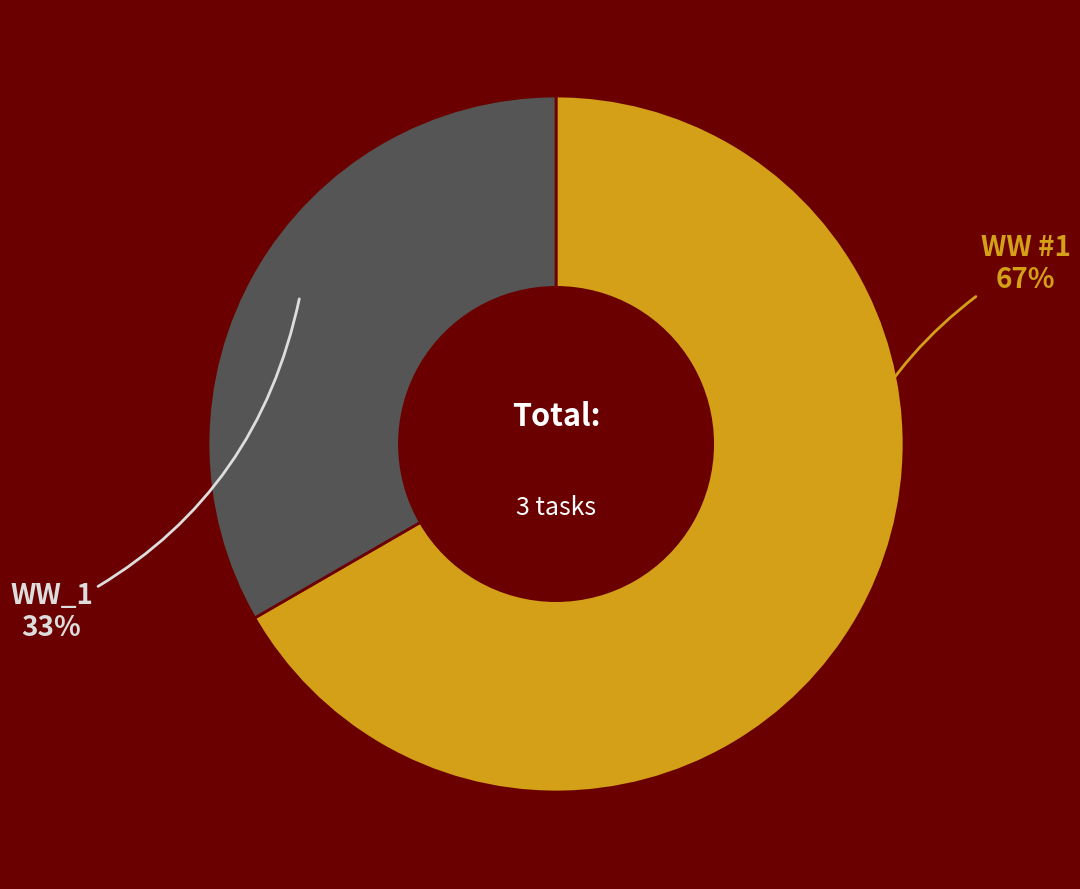

Count the number of slices in the pie.

2